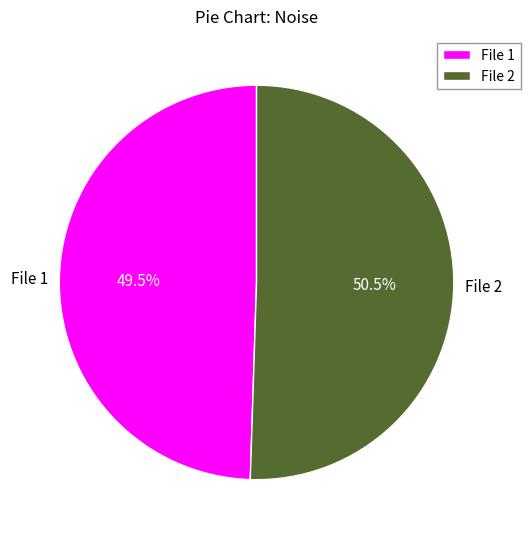

To the nearest percent, what is the difference between the largest and smallest slice percentages?

1%